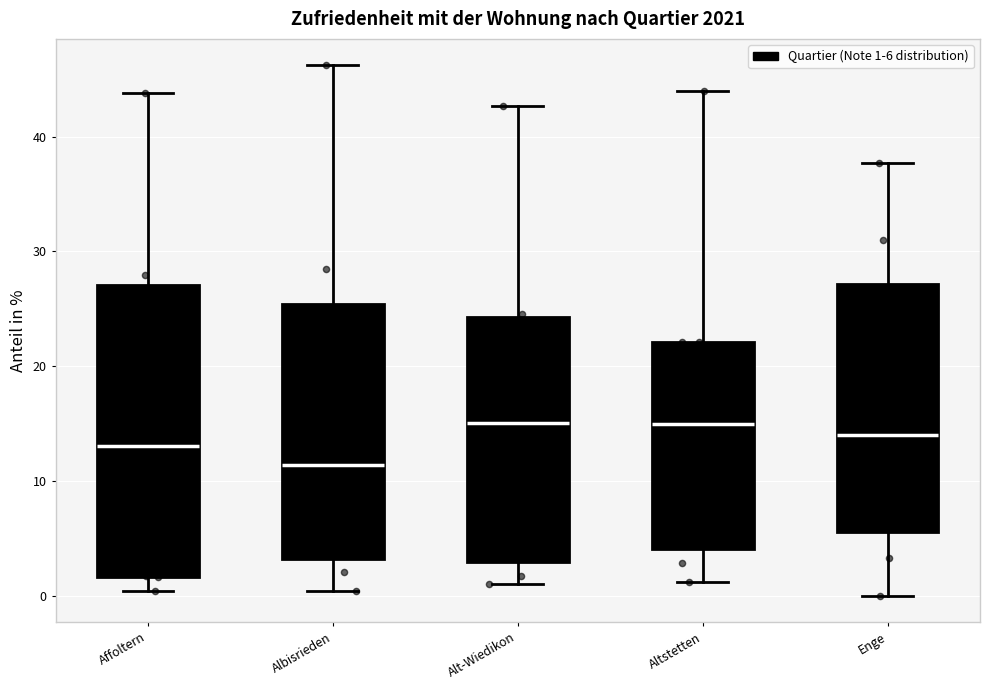

Reading left to right, read every box against the y-axis: the position of its median line, the range the box covers, and the ends of its whiskers. The values are not printed on the chart, so give them approximately, as read against the axis.

Affoltern: median 13, box 2 to 27, whiskers 0 to 44
Albisrieden: median 11, box 3 to 25, whiskers 0 to 46
Alt-Wiedikon: median 15, box 3 to 24, whiskers 1 to 43
Altstetten: median 15, box 4 to 22, whiskers 1 to 44
Enge: median 14, box 6 to 27, whiskers 0 to 38